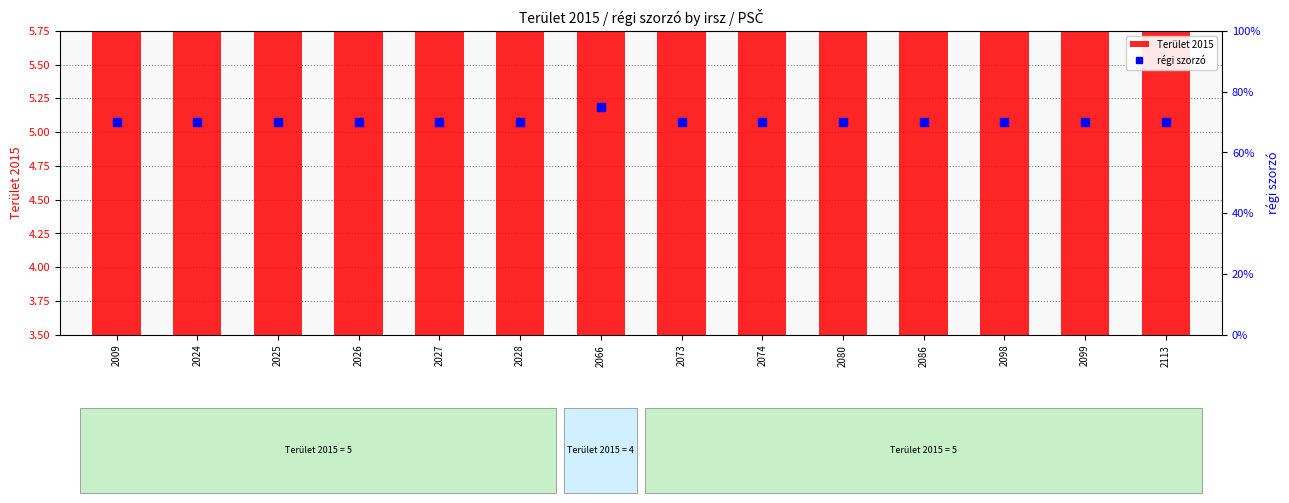

What is the total value across all series at 2074?

5.7